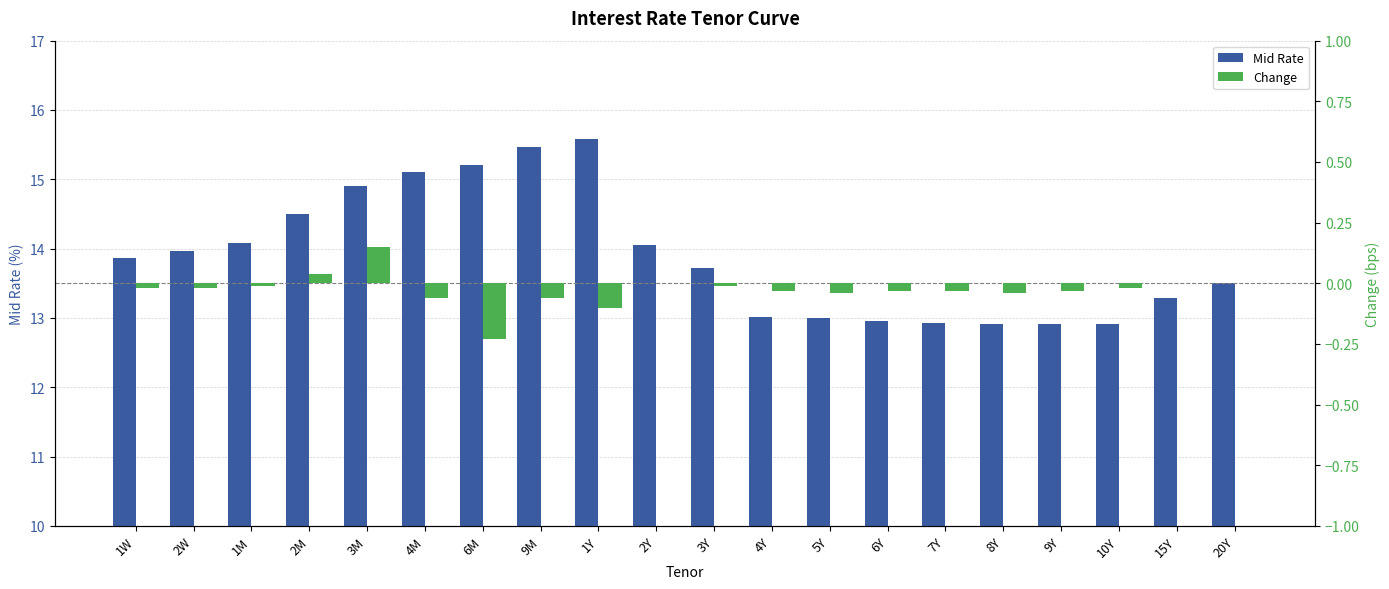

True or false: Change has a value of 0.0 at 20Y.

True